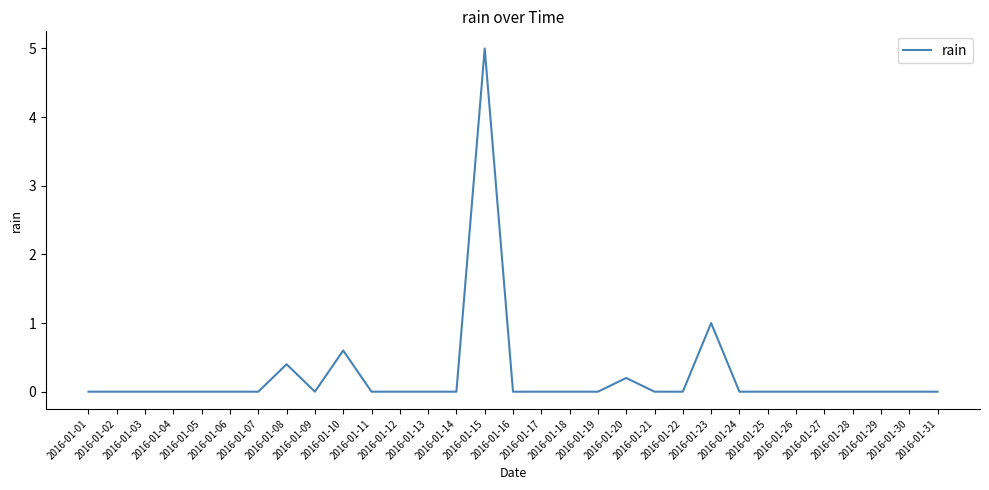

What is the difference between the maximum and minimum values?

5.0